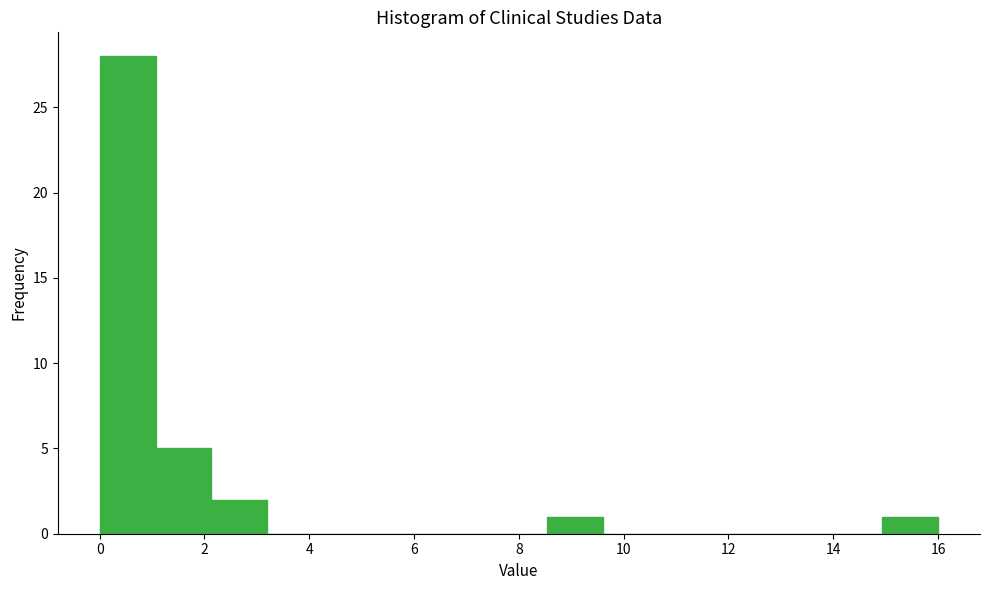

Reading left to right, list every bar in this chart as the range it spans on the x-axis followed by its height. Neither the bar edges nor the heights are printed on the chart, so give them approximately, as read against the axes.

0.0 to 1.0: 28
1.0 to 2.2: 5
2.2 to 3.2: 2
3.2 to 4.2: 0
4.2 to 5.4: 0
5.4 to 6.4: 0
6.4 to 7.4: 0
7.4 to 8.6: 0
8.6 to 9.6: 1
9.6 to 10.6: 0
10.6 to 11.8: 0
11.8 to 12.8: 0
12.8 to 13.8: 0
13.8 to 15.0: 0
15.0 to 16.0: 1